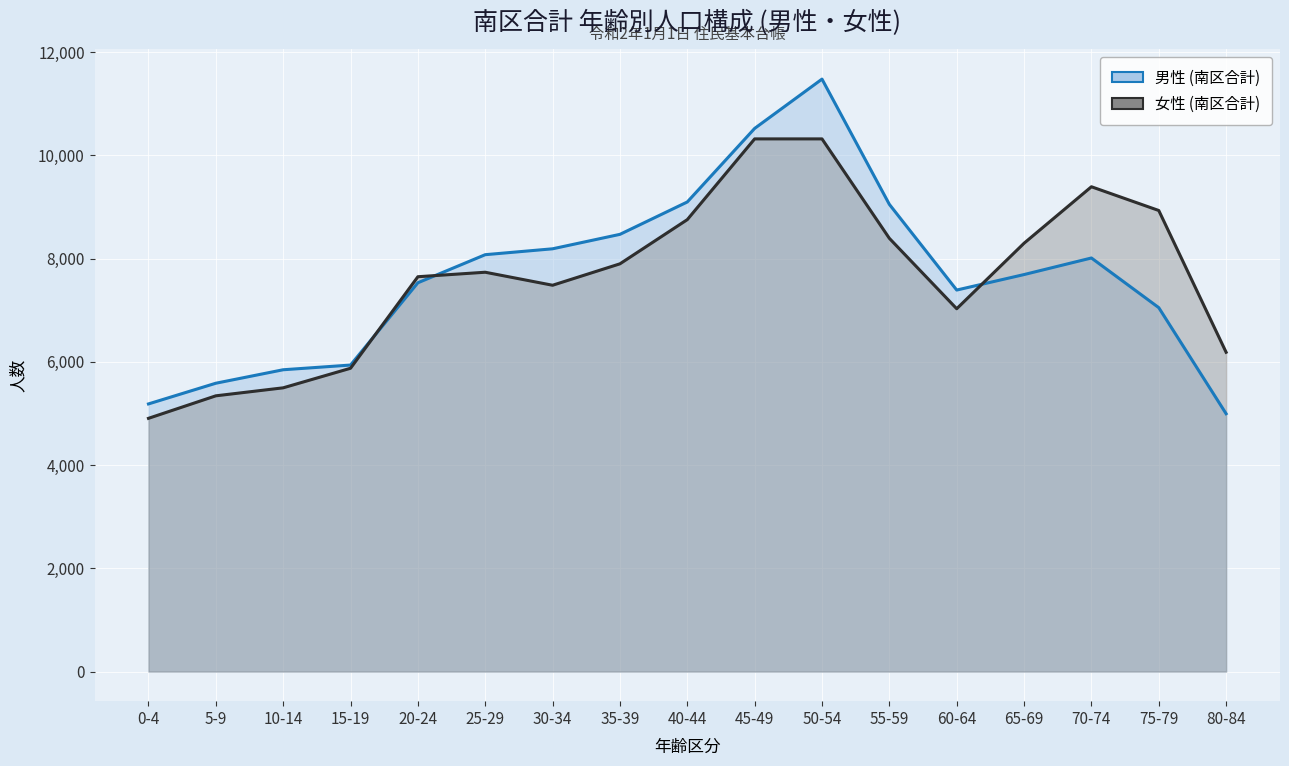

In 男性 (南区合計), how many points are lower than both neighbors (excluding endpoints)?

1